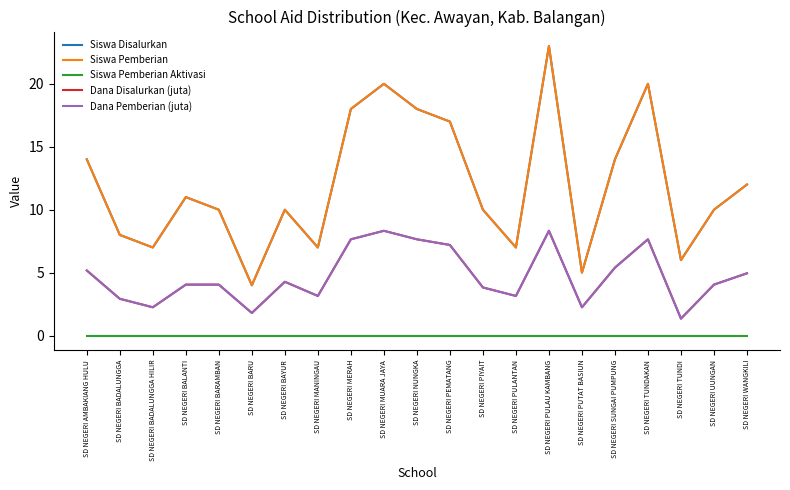

Which series has the largest total across all categories?

Siswa Disalurkan